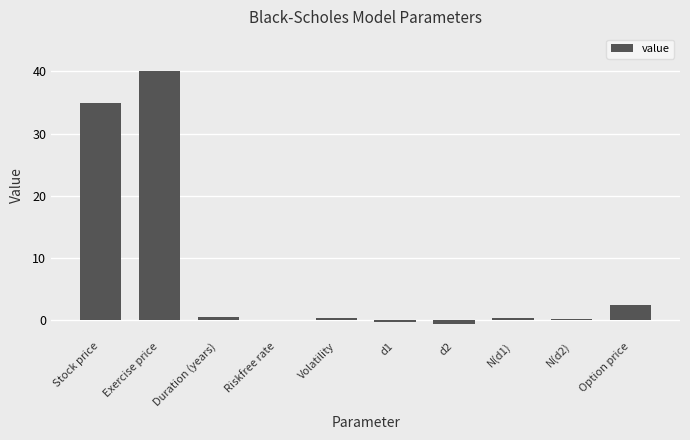

Count the number of categories in the chart.

10